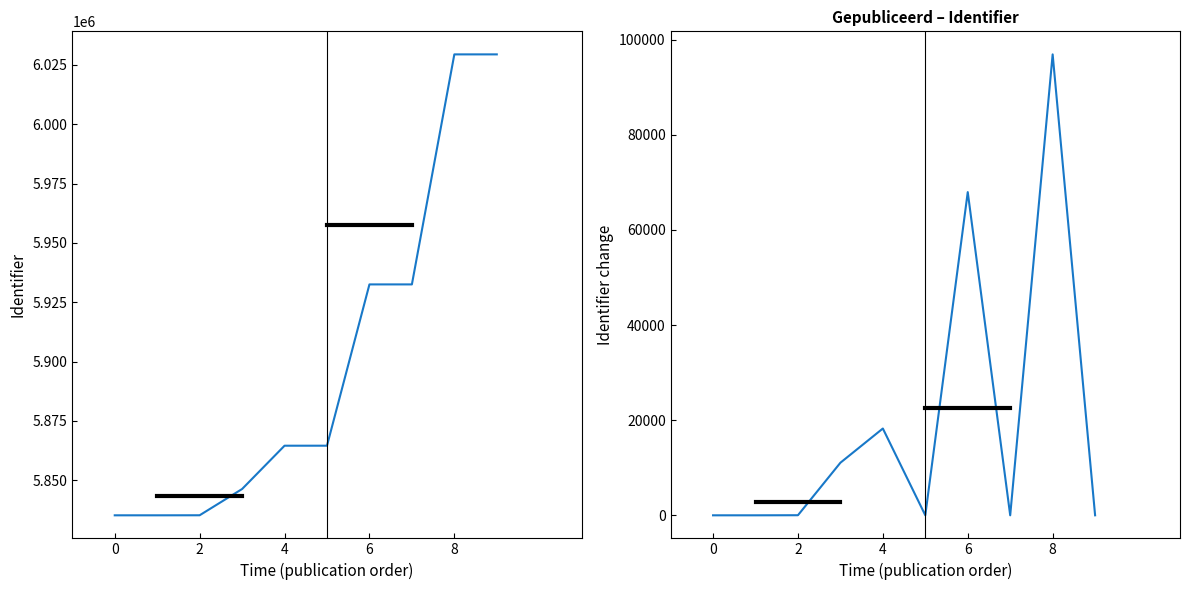

True or false: Identifier change and Identifier intersect in this chart.

False